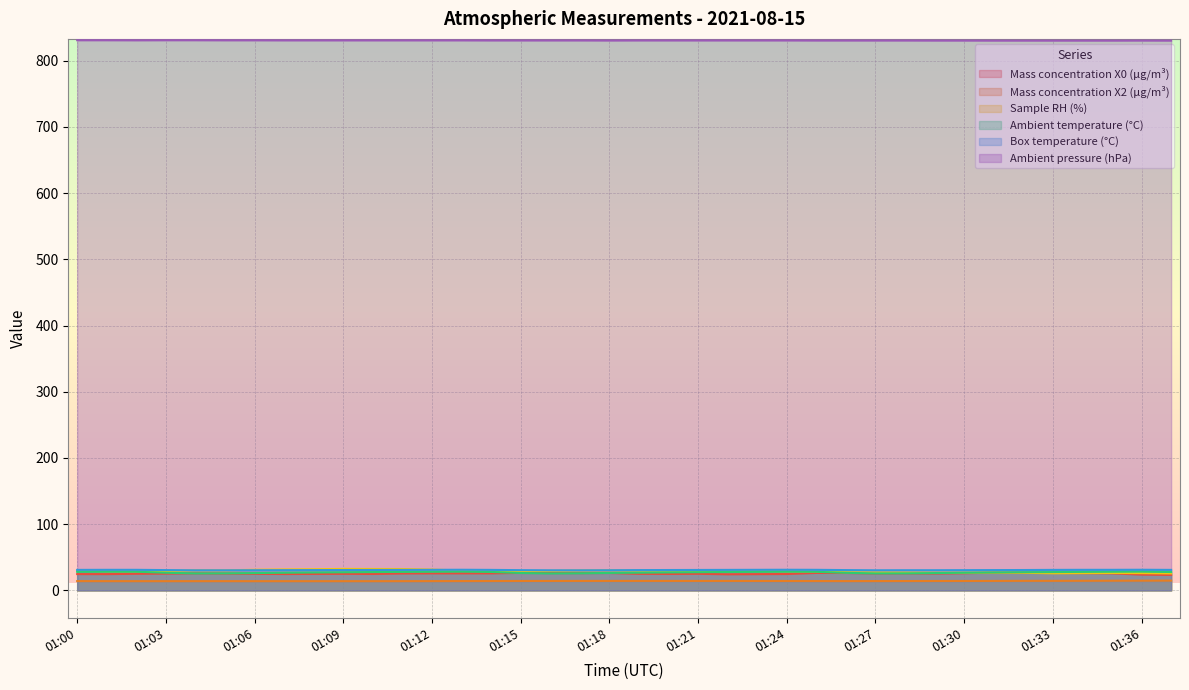

What is the value of the Ambient temperature (°C) point at the 28th from the left?

25.7